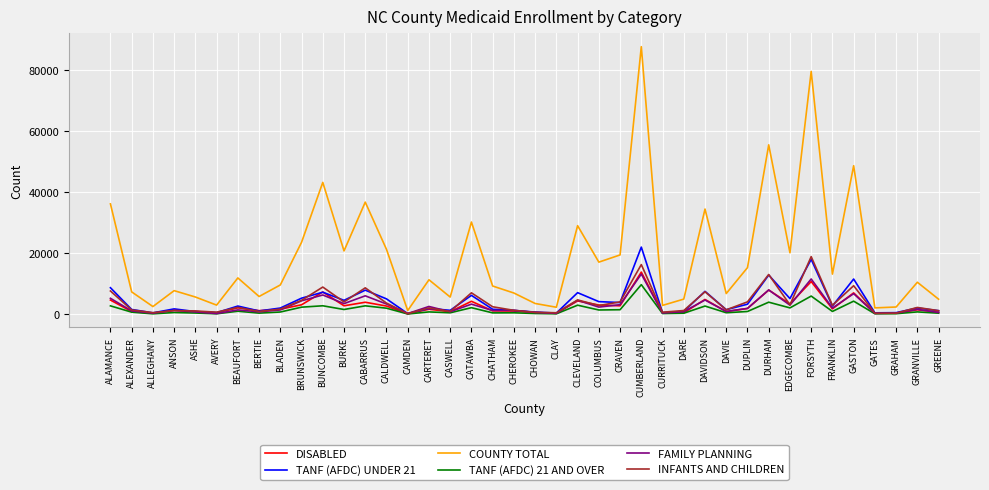

Is it true that TANF (AFDC) UNDER 21 equals 18014 at FORSYTH?

True